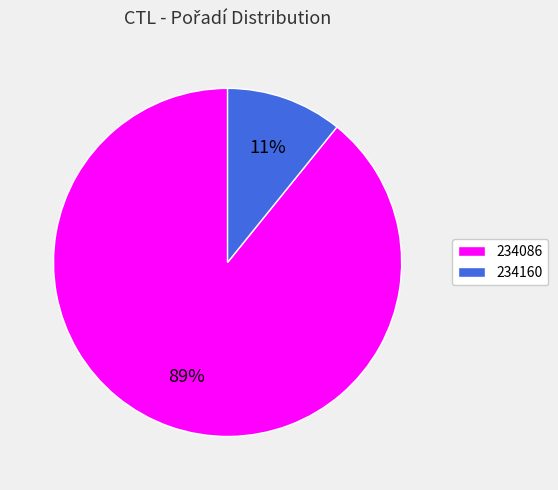

To the nearest percent, what portion does 234086 represent?

89%